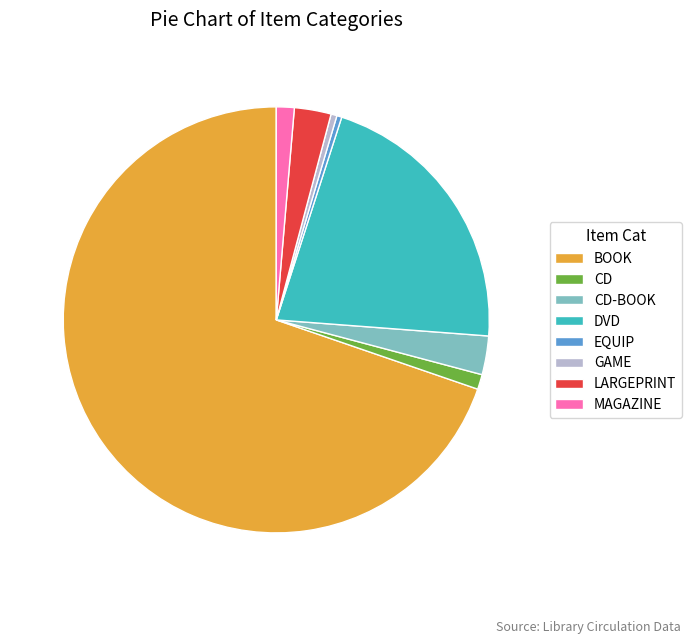

How many slices are in this pie chart?

8